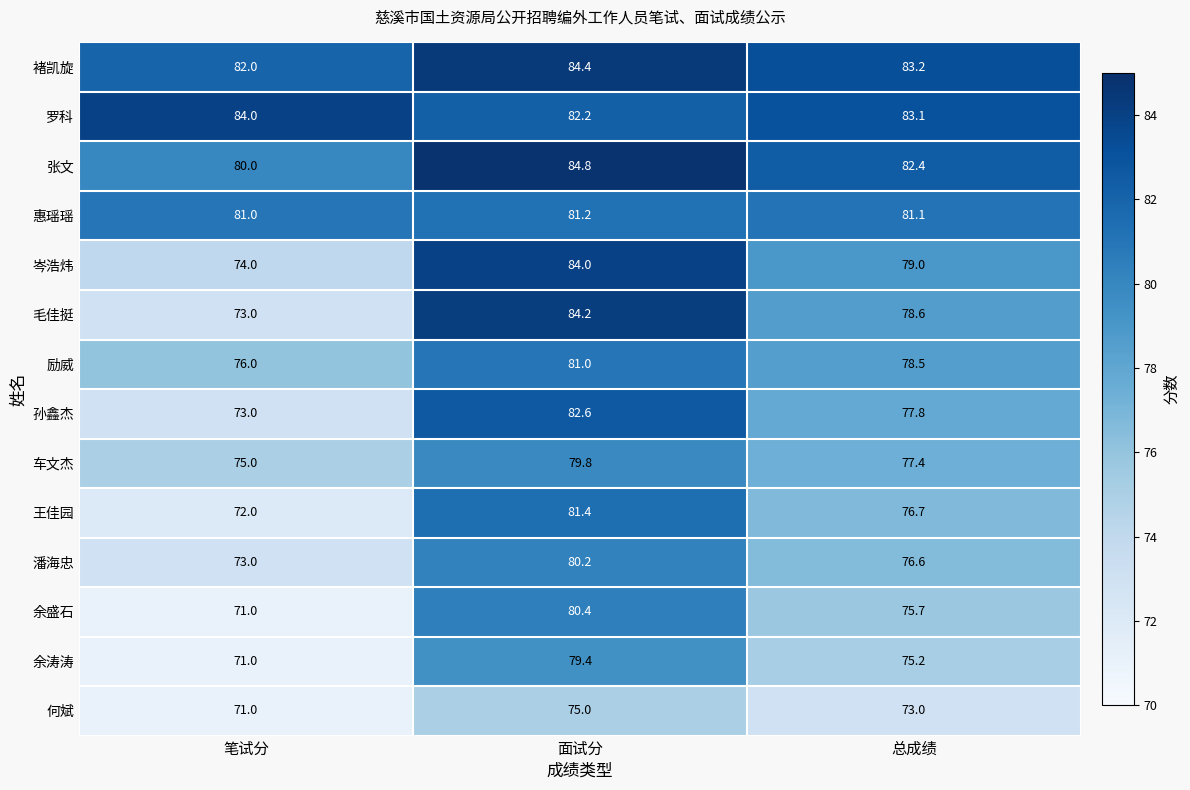

Which series changed the most between 笔试分 and 总成绩?

毛佳挺